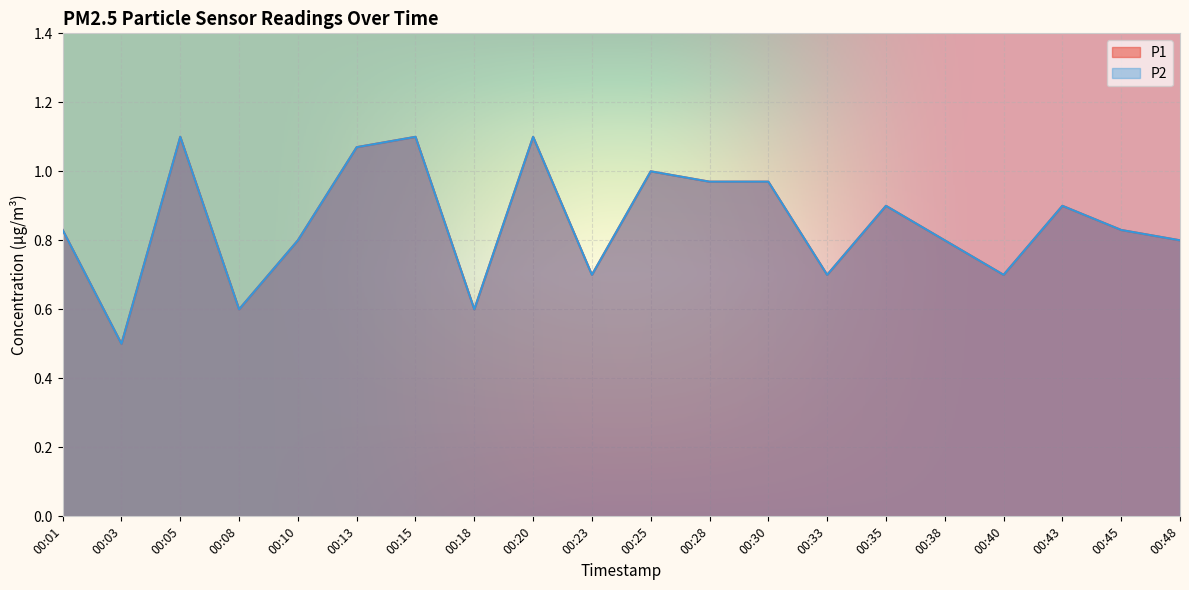

Reading left to right, what are all the values shown in this chart?

P1: 0.8	0.5	1.1	0.6	0.8	1.1	1.1	0.6	1.1	0.7	1.0	1.0	1.0	0.7	0.9	0.8	0.7	0.9	0.8	0.8
P2: 0.8	0.5	1.1	0.6	0.8	1.1	1.1	0.6	1.1	0.7	1.0	1.0	1.0	0.7	0.9	0.8	0.7	0.9	0.8	0.8